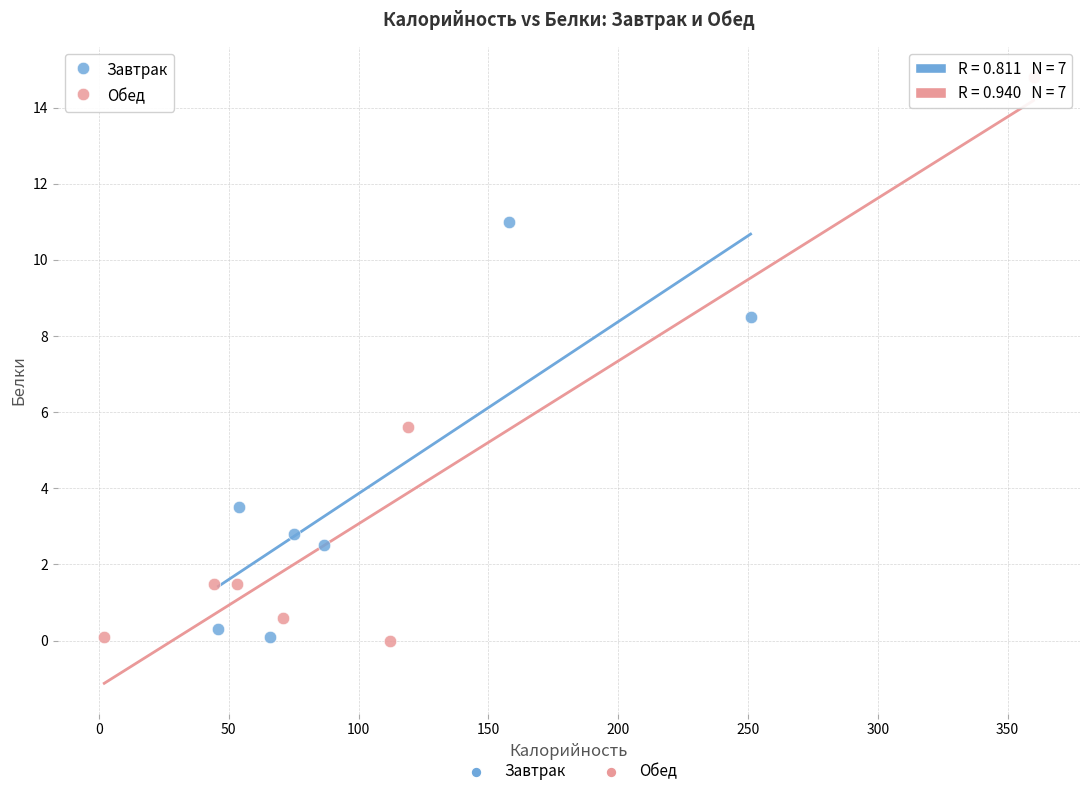

Which series reaches the maximum Y coordinate?

Обед